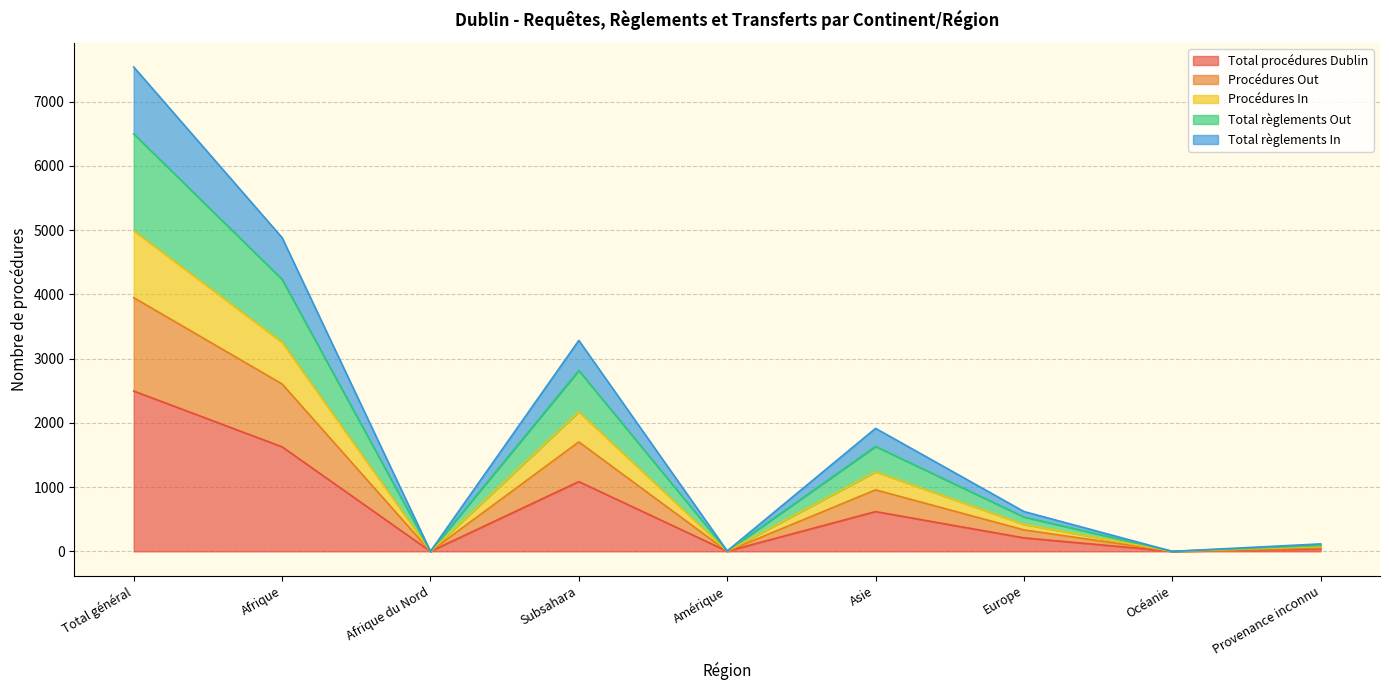

What is the highest value of the Total procédures Dublin series?

2495